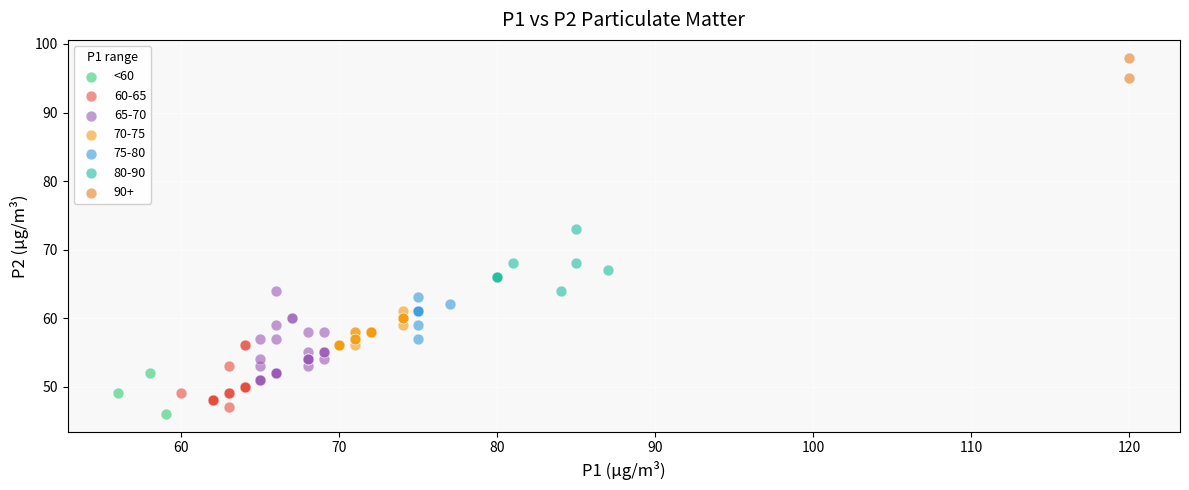

What are all the series names shown in the legend?

<60, 60-65, 65-70, 70-75, 75-80, 80-90, 90+